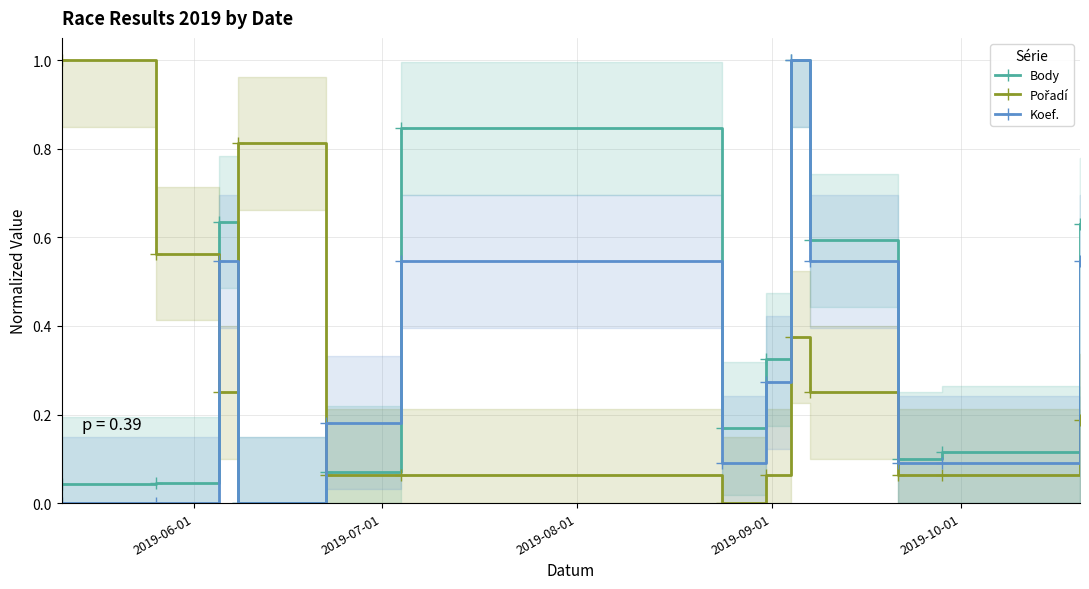

What is the maximum value for Pořadí?

1.0